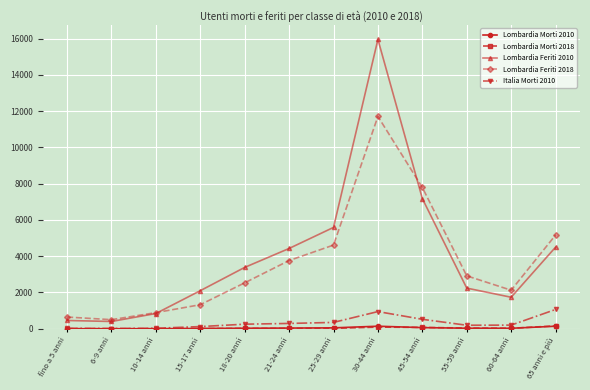

What is the spread (max minus min) of values at 10-14 anni?

887